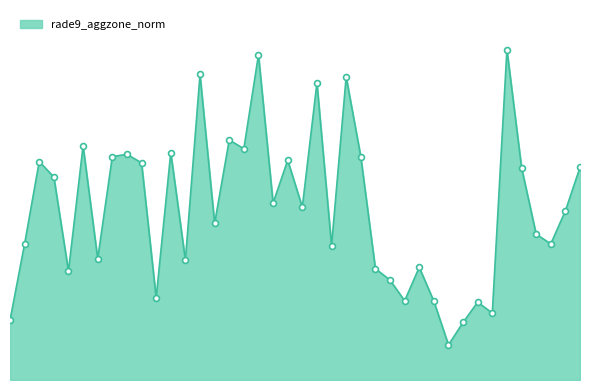

Does the chart have visible grid lines?

No